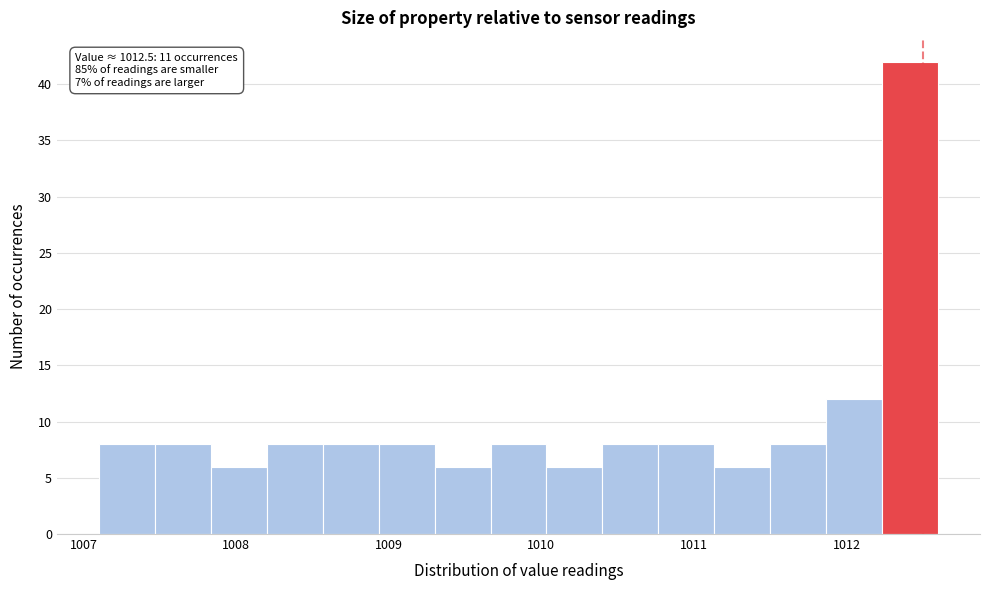

Read against the x-axis, roughly where is the centre of the tallest bar?

1012.4